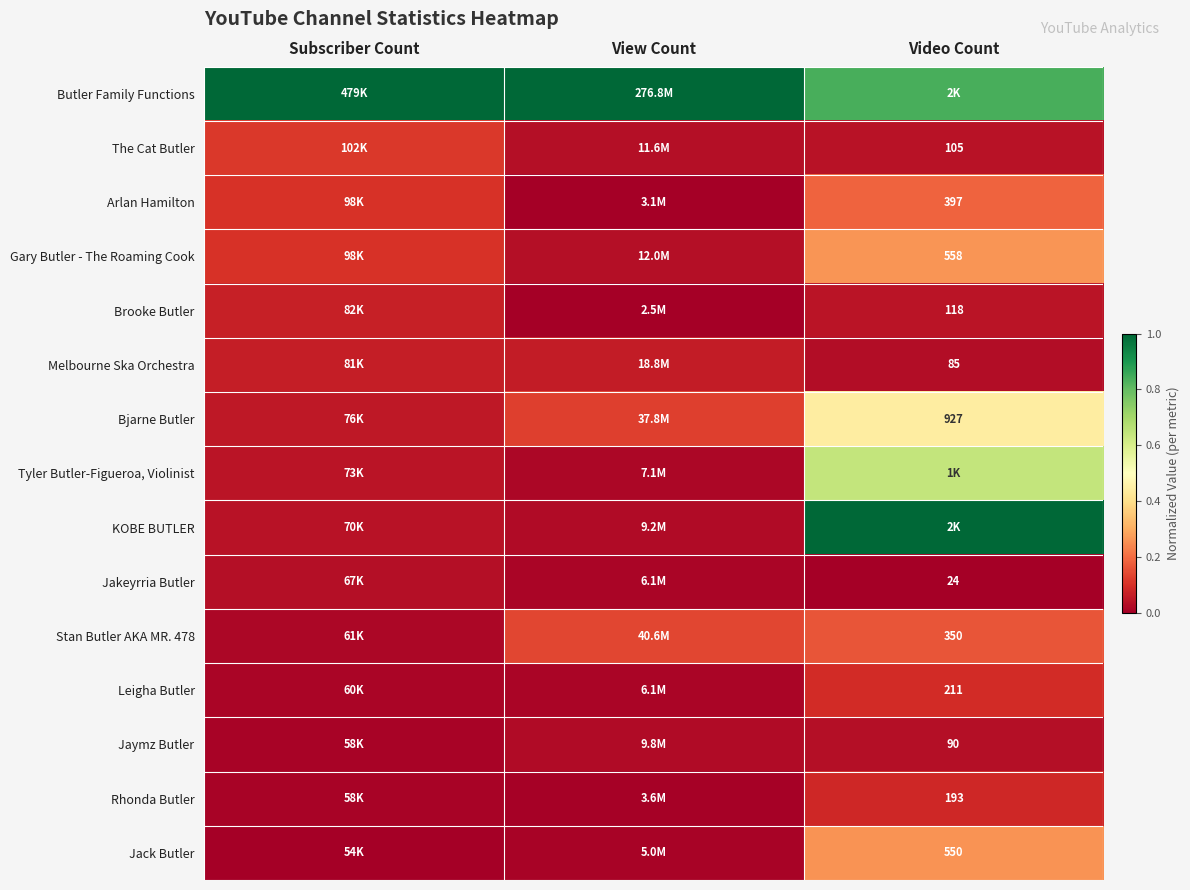

Is the value of Stan Butler AKA MR. 478 at View Count greater than the value of The Cat Butler at Video Count?

Yes